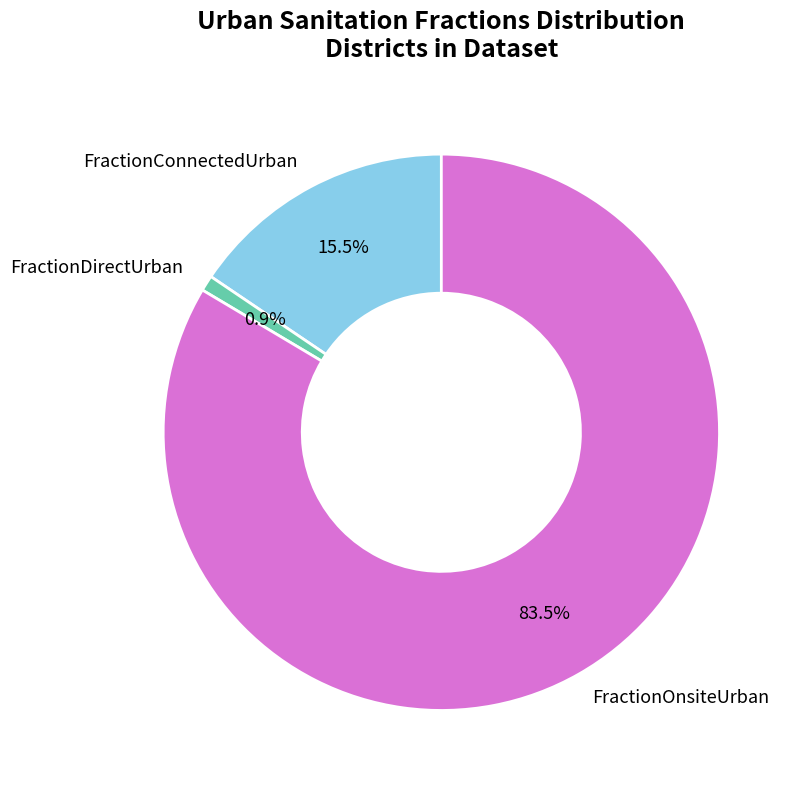

Does any single category account for the majority?

Yes